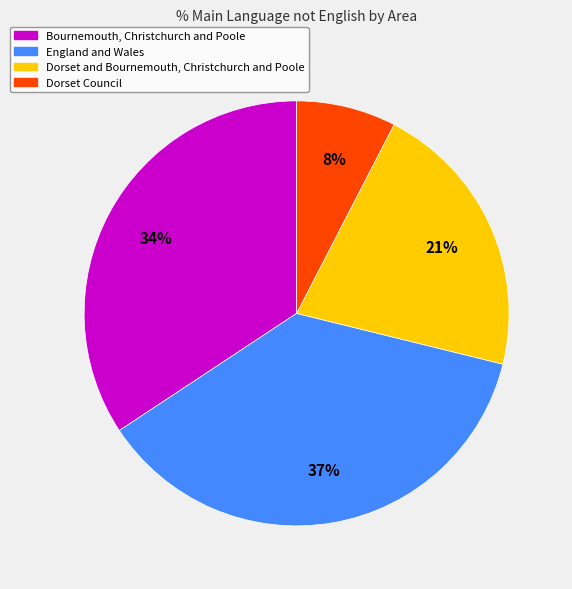

Is it true that Dorset Council is 1% of the pie?

False